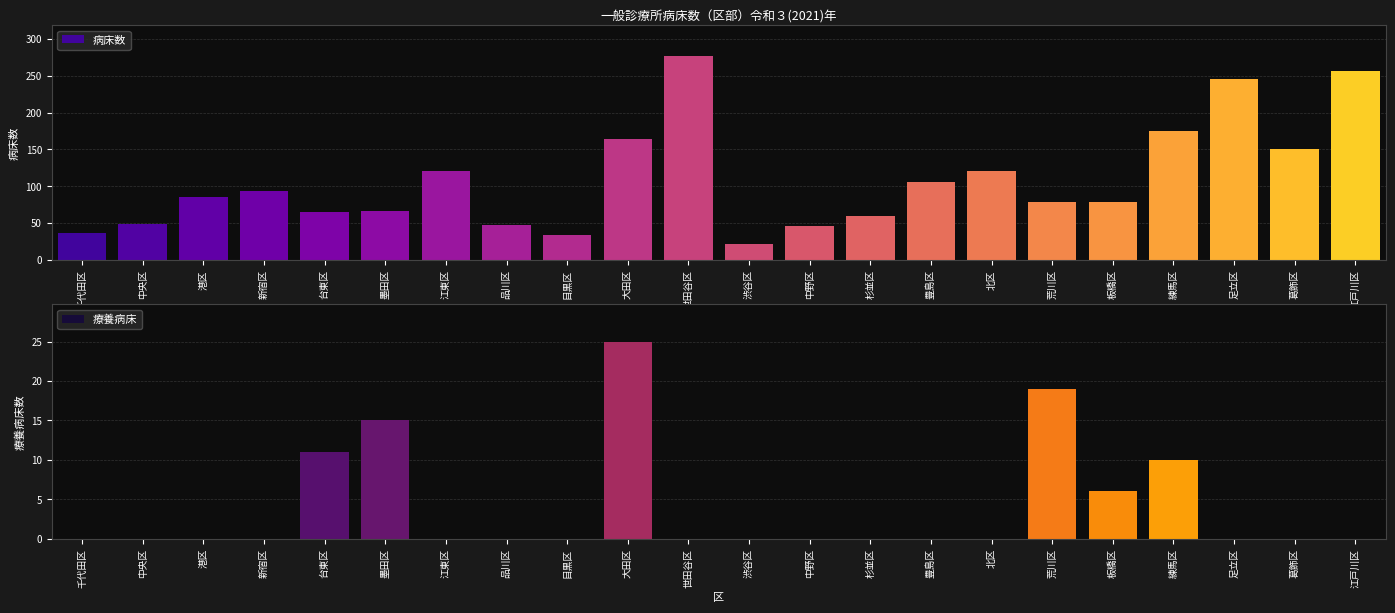

What is the sum of all 病床数 values?

2377